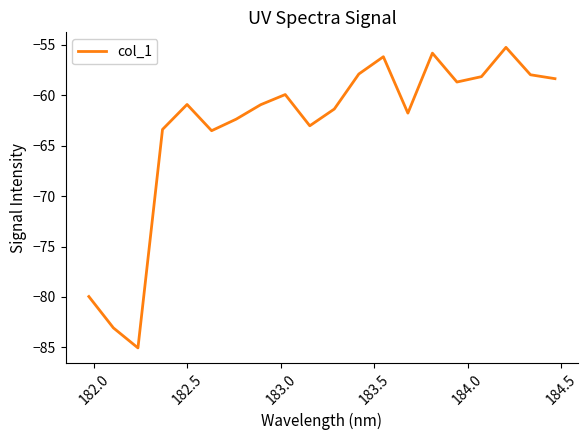

What is the maximum value shown in the chart?

-55.2